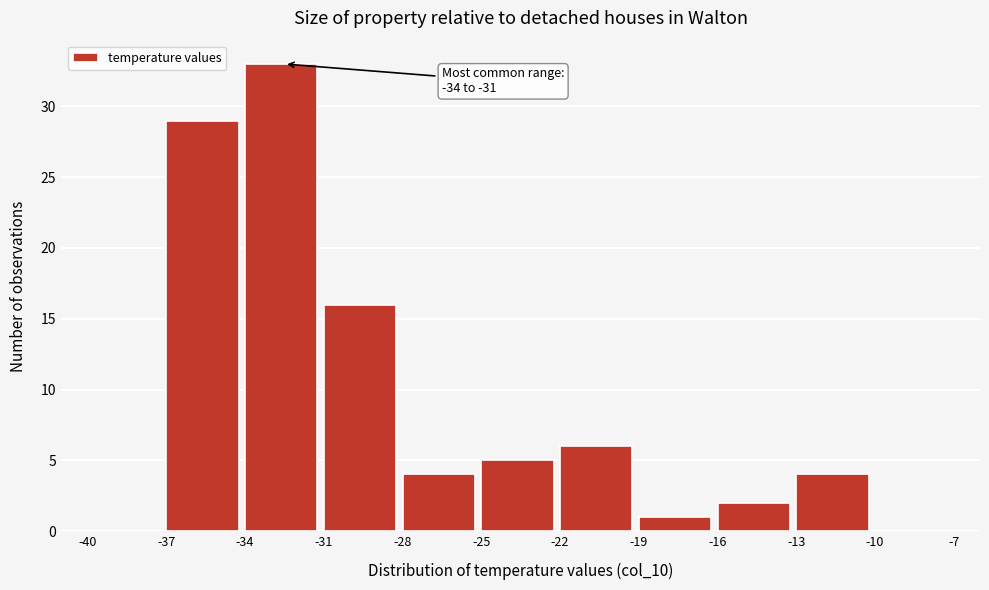

Over which range of the x-axis is the bar tallest?

-34 to -31